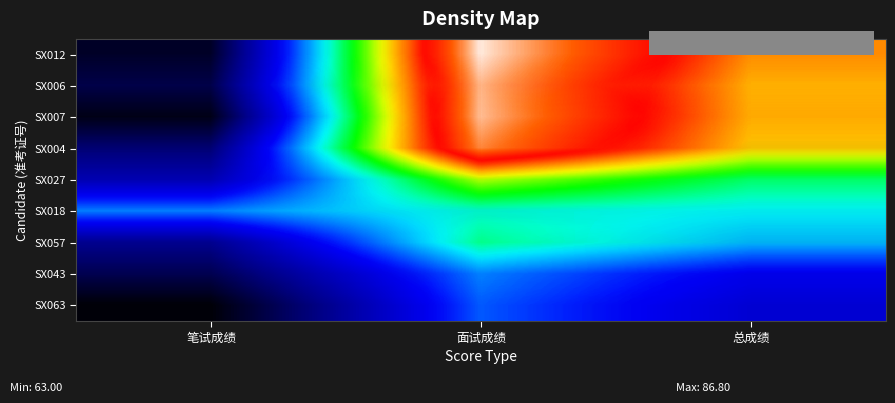

The value of SX006 at 笔试成绩 is 63.7. True or false?

True